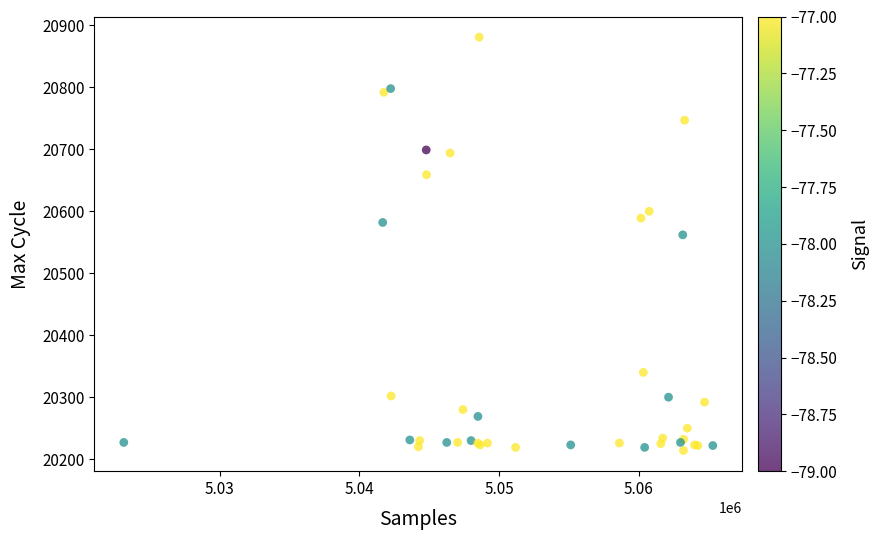

What Y value in the scatter plot is closest to 20547?

20562